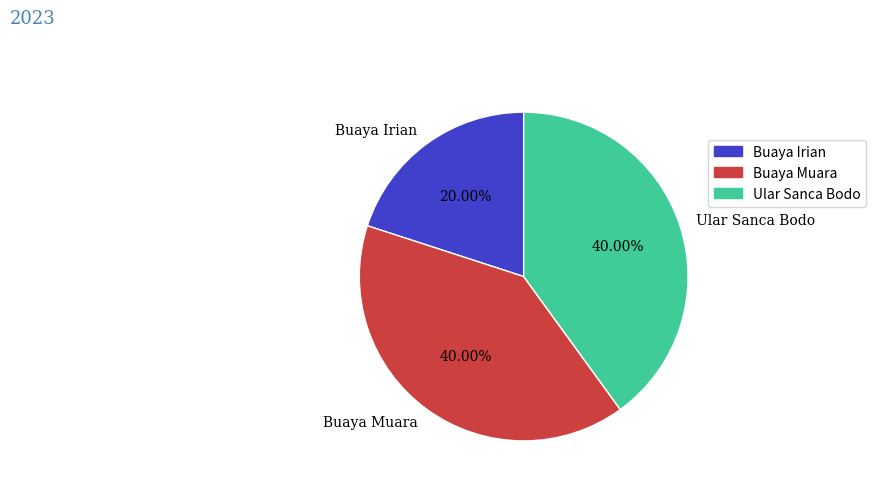

Is there any slice that represents more than half of the pie?

No